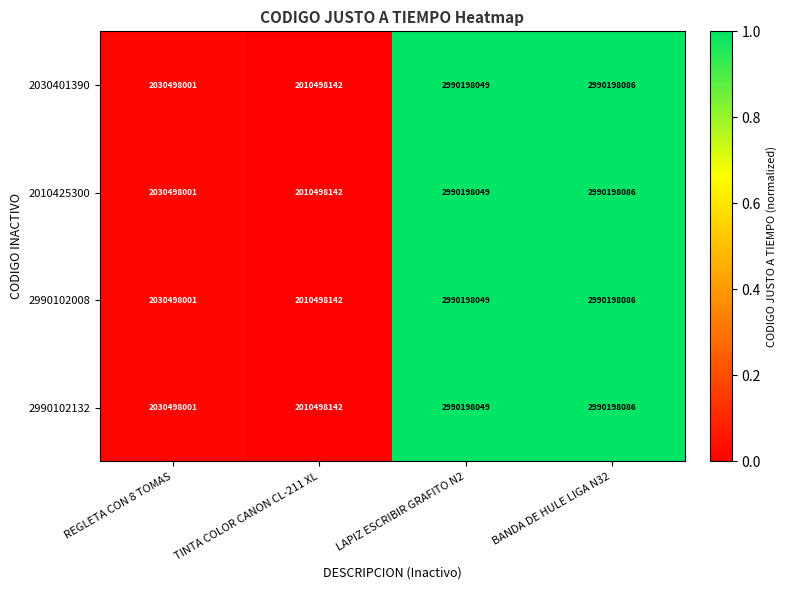

What is the difference between the maximum and minimum values in the 2990102008 series?

979699944